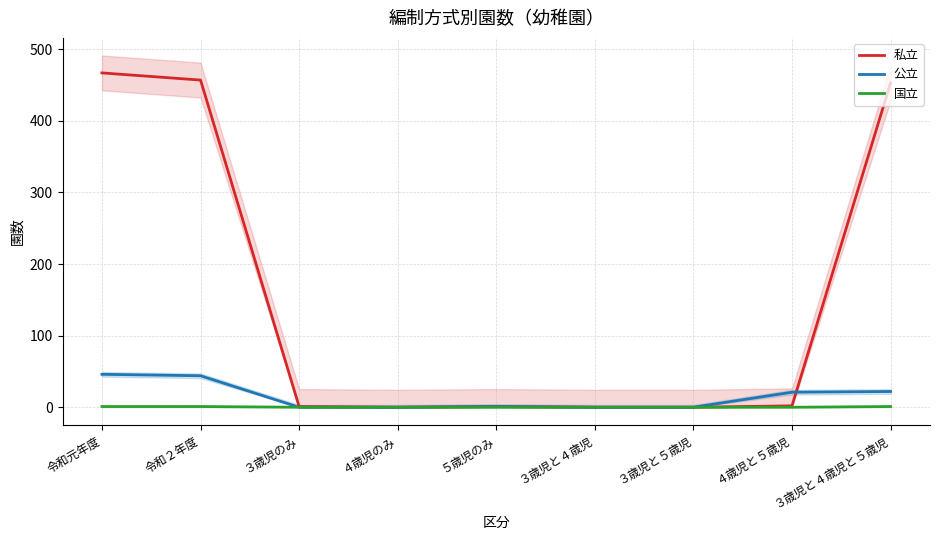

How many lines are shown in the chart?

3